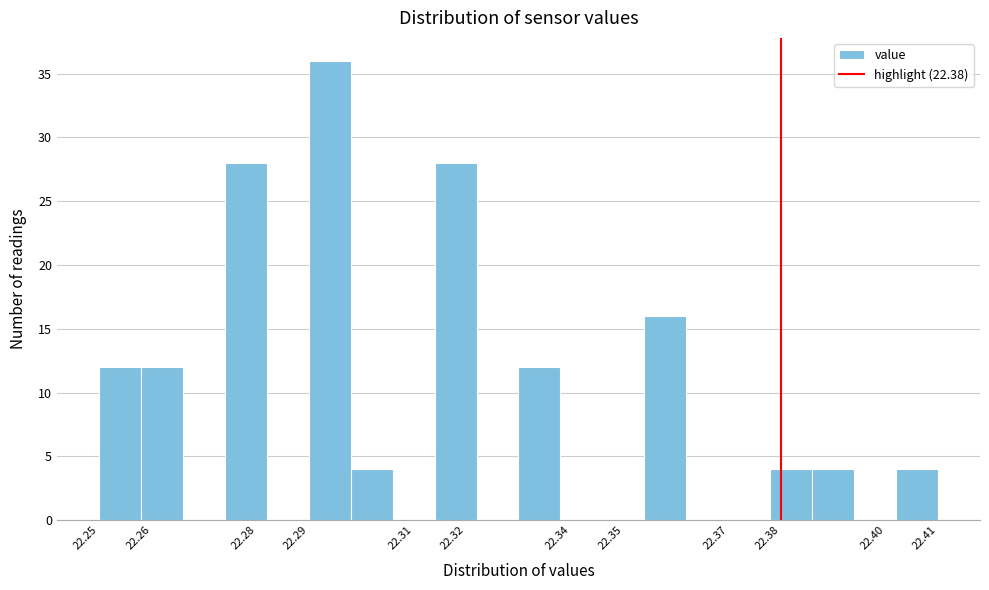

Reading left to right, transcribe this chart: for each bar, give the range it covers on the x-axis and its height. The values are not printed on the chart, so give them approximately, as read against the axis.

22.250 to 22.258: 12
22.258 to 22.266: 12
22.266 to 22.274: 0
22.274 to 22.282: 28
22.282 to 22.290: 0
22.290 to 22.298: 36
22.298 to 22.306: 4
22.306 to 22.314: 0
22.314 to 22.322: 28
22.322 to 22.330: 0
22.330 to 22.338: 12
22.338 to 22.346: 0
22.346 to 22.354: 0
22.354 to 22.362: 16
22.362 to 22.370: 0
22.370 to 22.378: 0
22.378 to 22.386: 4
22.386 to 22.394: 4
22.394 to 22.402: 0
22.402 to 22.410: 4